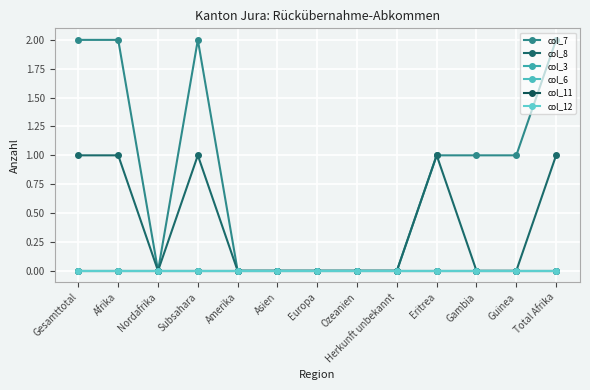

True or false: col_11 has more than 1 points higher than both neighbors.

False